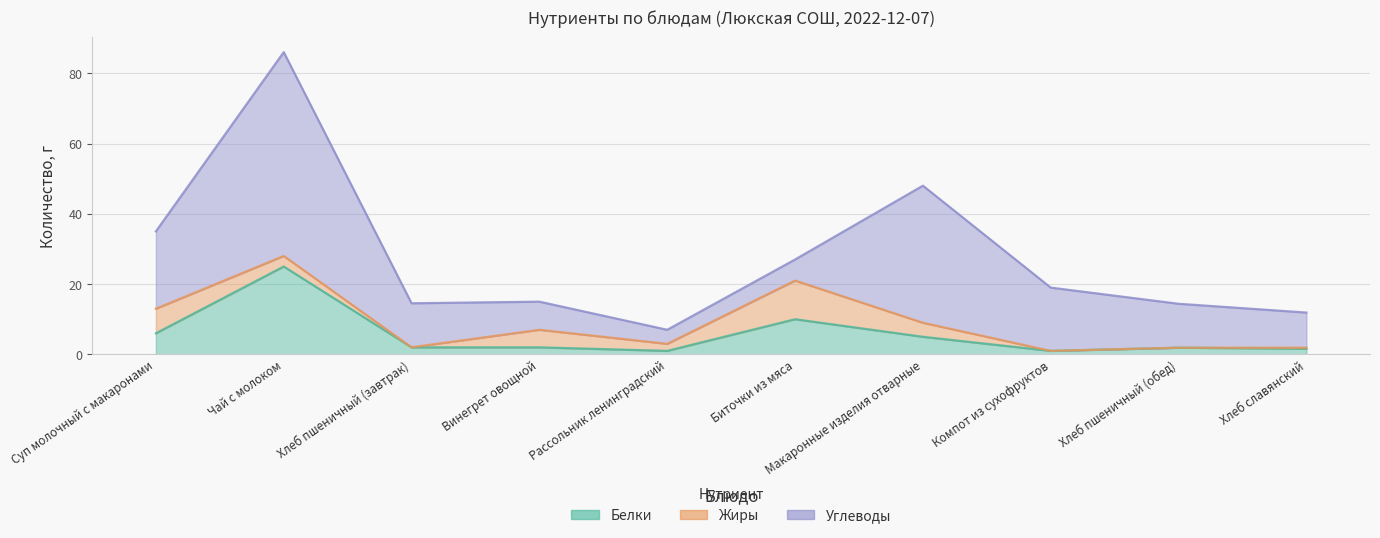

True or false: Белки has more than 1 interior local peaks.

True